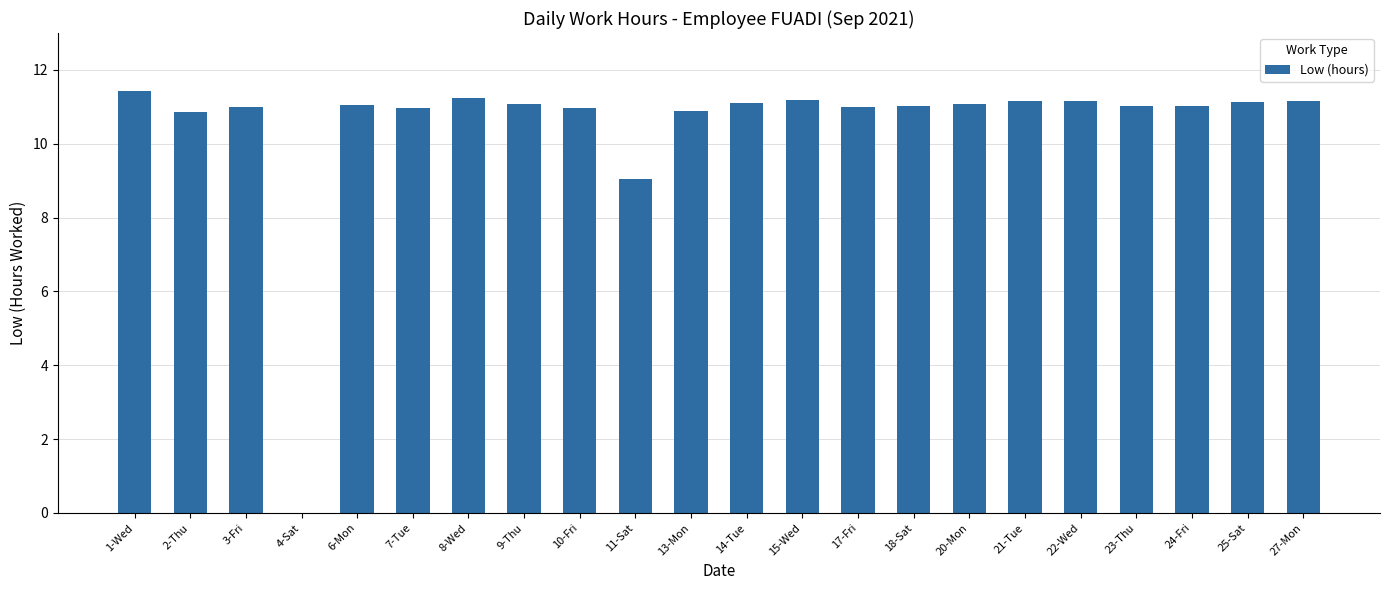

What value does the data have at 2-Thu?

10.9